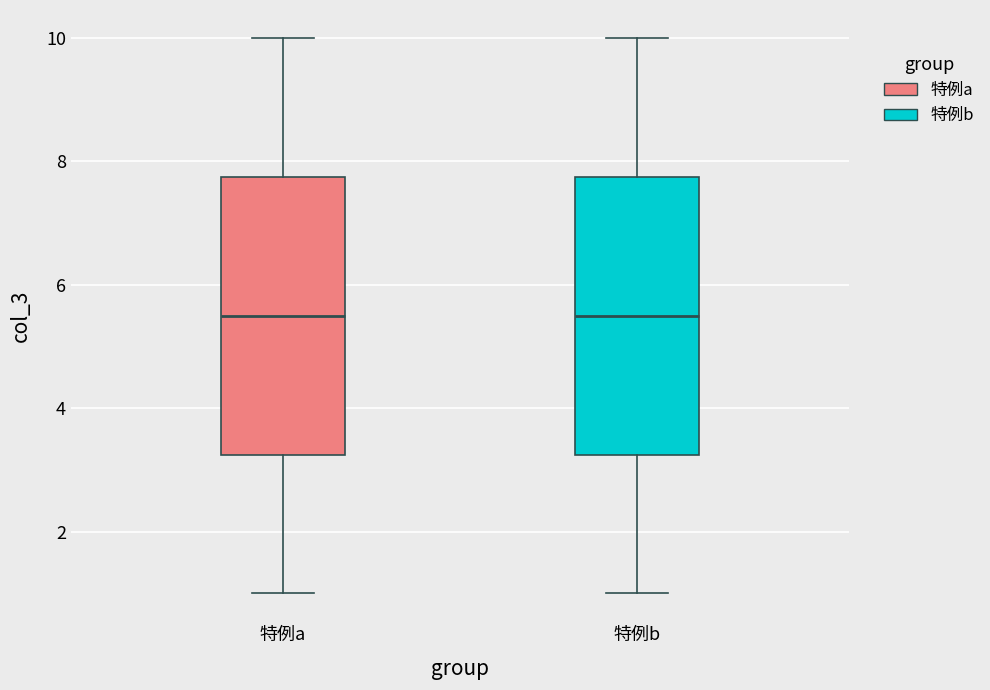

Where does the median line of the box for 特例b sit on the y-axis? The values are not printed on the chart, so give them approximately, as read against the axis.

5.6